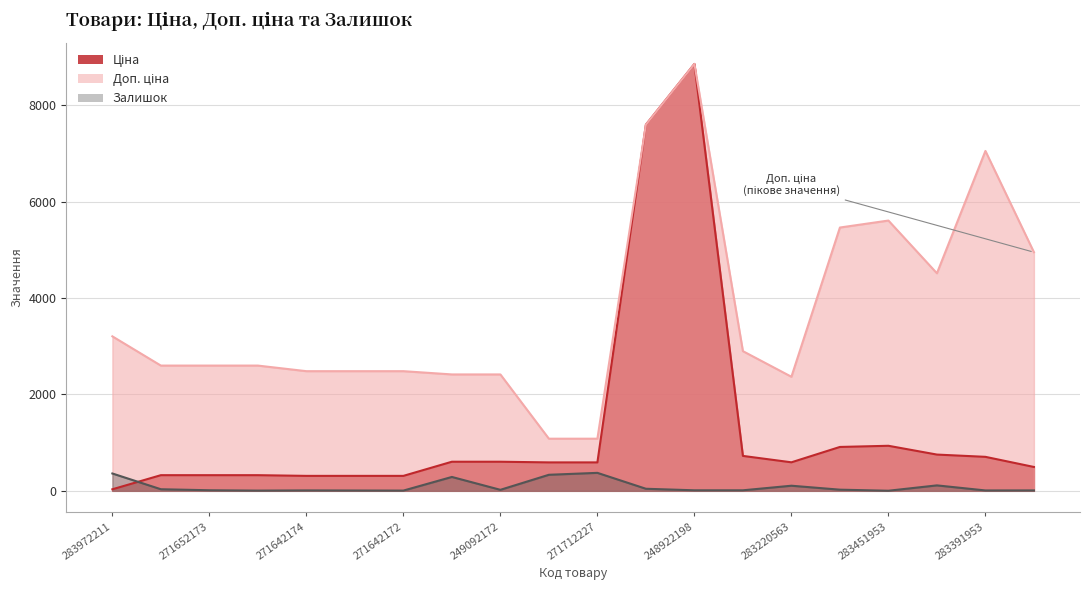

Which series has the largest total across all categories?

Доп. ціна